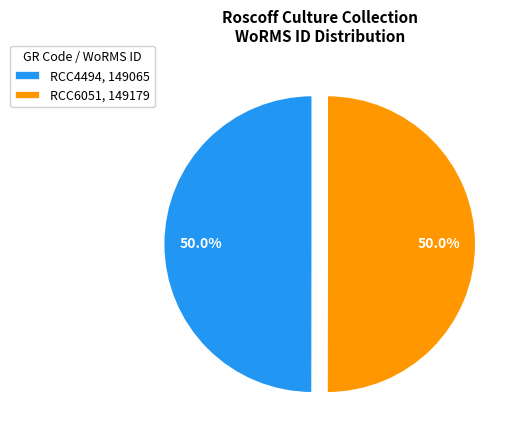

To the nearest percent, what is the combined percentage of RCC4494 and RCC6051?

100%